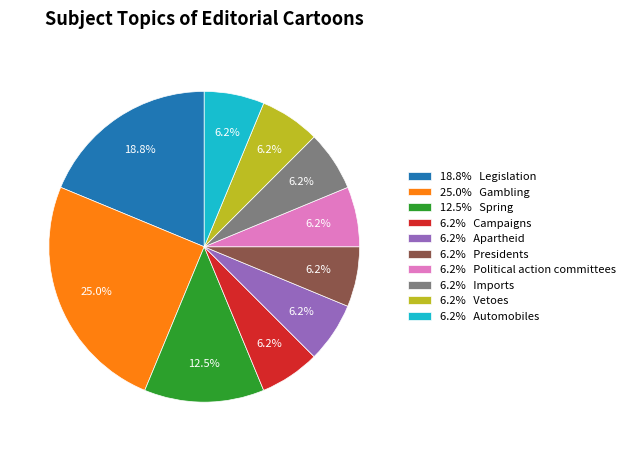

What is the ratio of the value at 6.2% Political action committees to the value at 6.2% Automobiles?

1.0